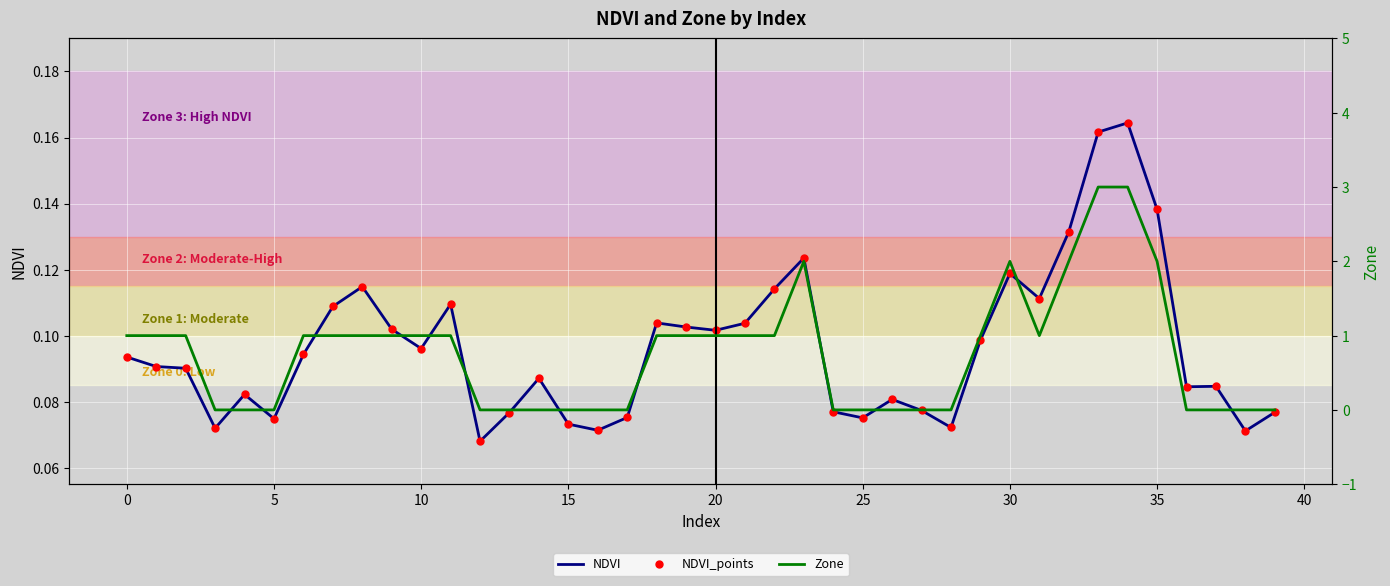

Which series changed the most between 0 and 25?

NDVI